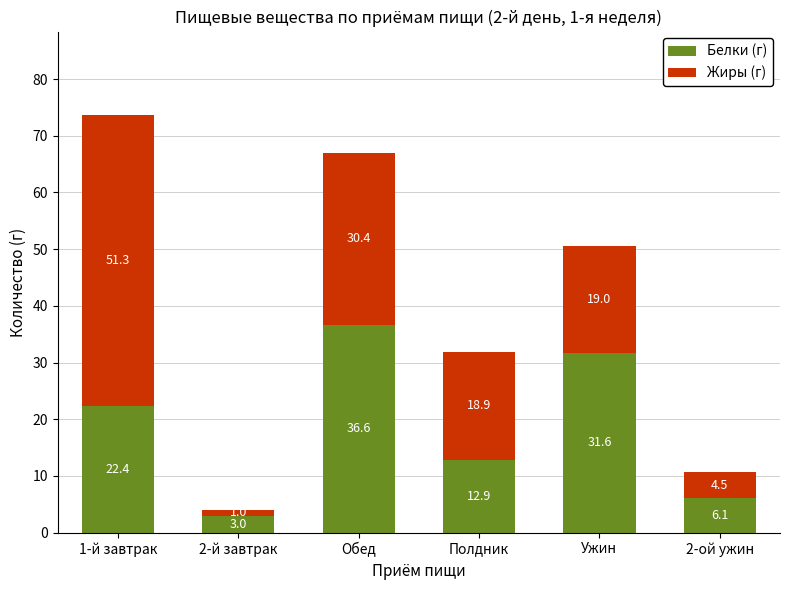

What is the sum of the Белки (г) values at 2-ой ужин and 2-й завтрак?

9.1